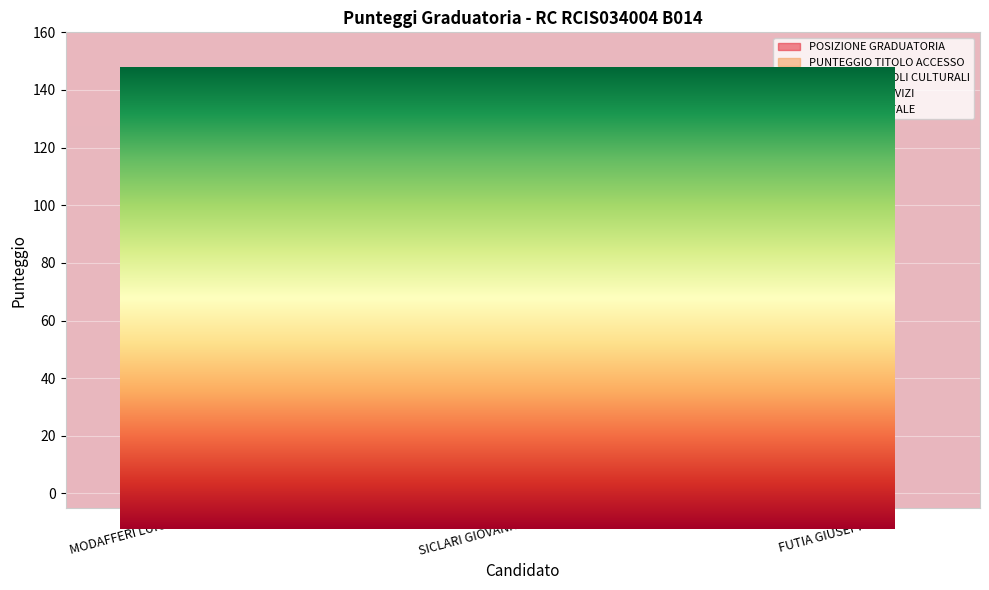

The value of PUNTEGGIO TITOLO ACCESSO at SICLARI GIOVANNI is 5.0. True or false?

True